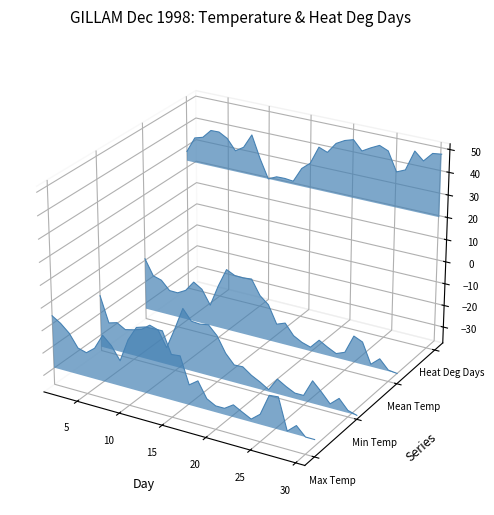

True or false: Min Temp and Heat Deg Days cross at least once.

False